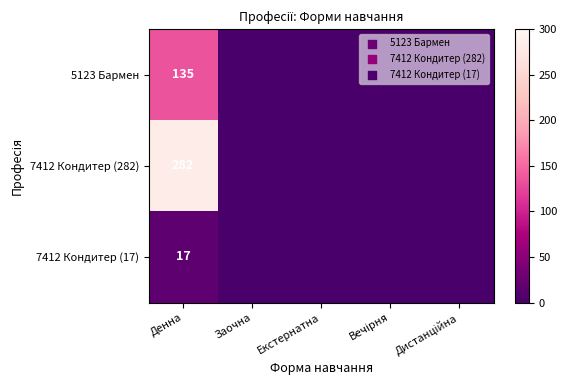

The 7412 Кондитер (17) series shows 17 at Денна. True or false?

True